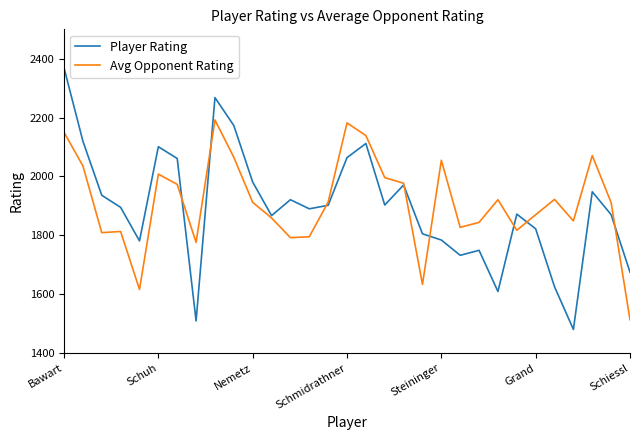

Is this an area chart (filled region under the line)?

No